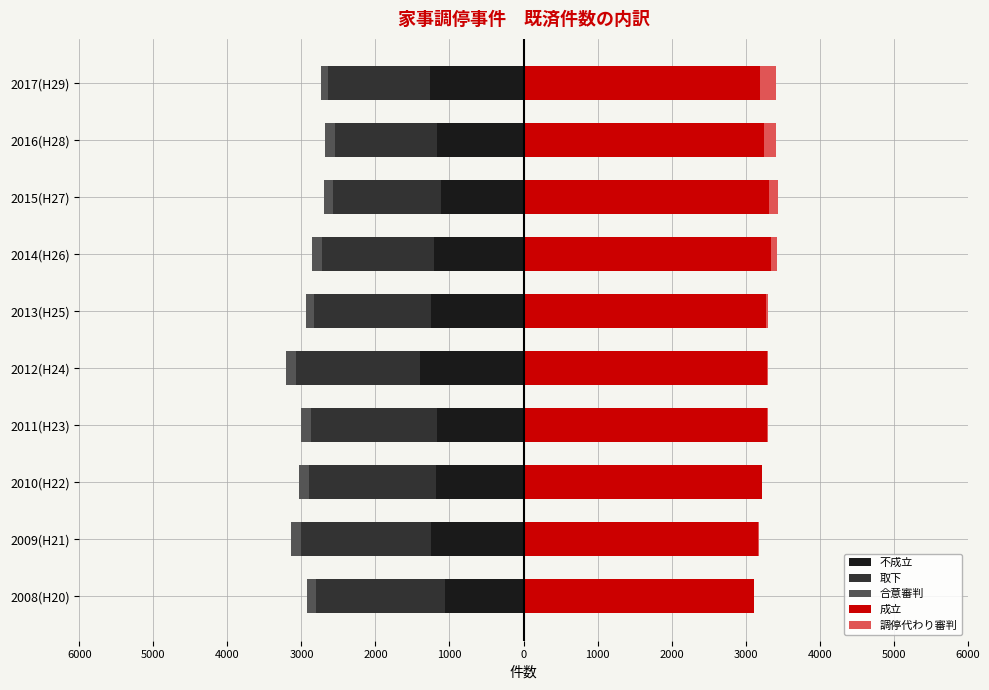

What is the maximum value for 取下?

-1375